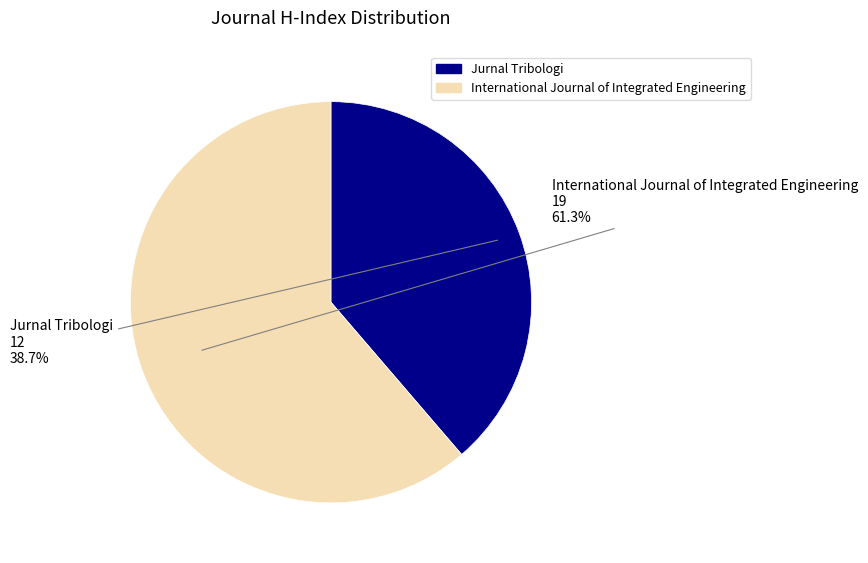

Is it true that Jurnal Tribologi is 39% of the pie?

True